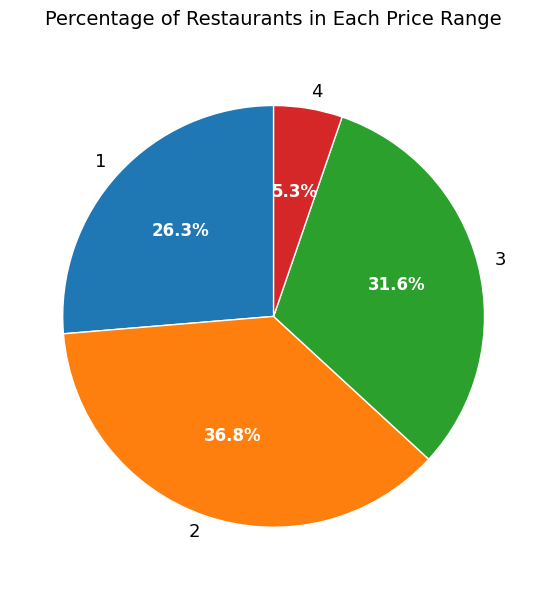

Which category has the smallest portion of the pie?

4